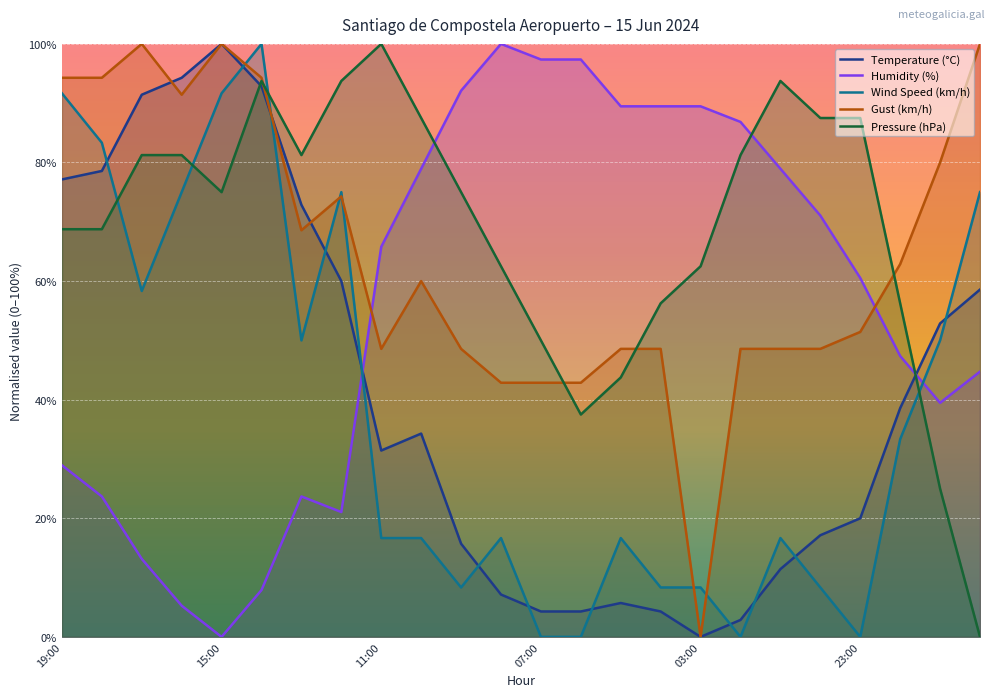

How many positive values does the Gust (km/h) series have?

23